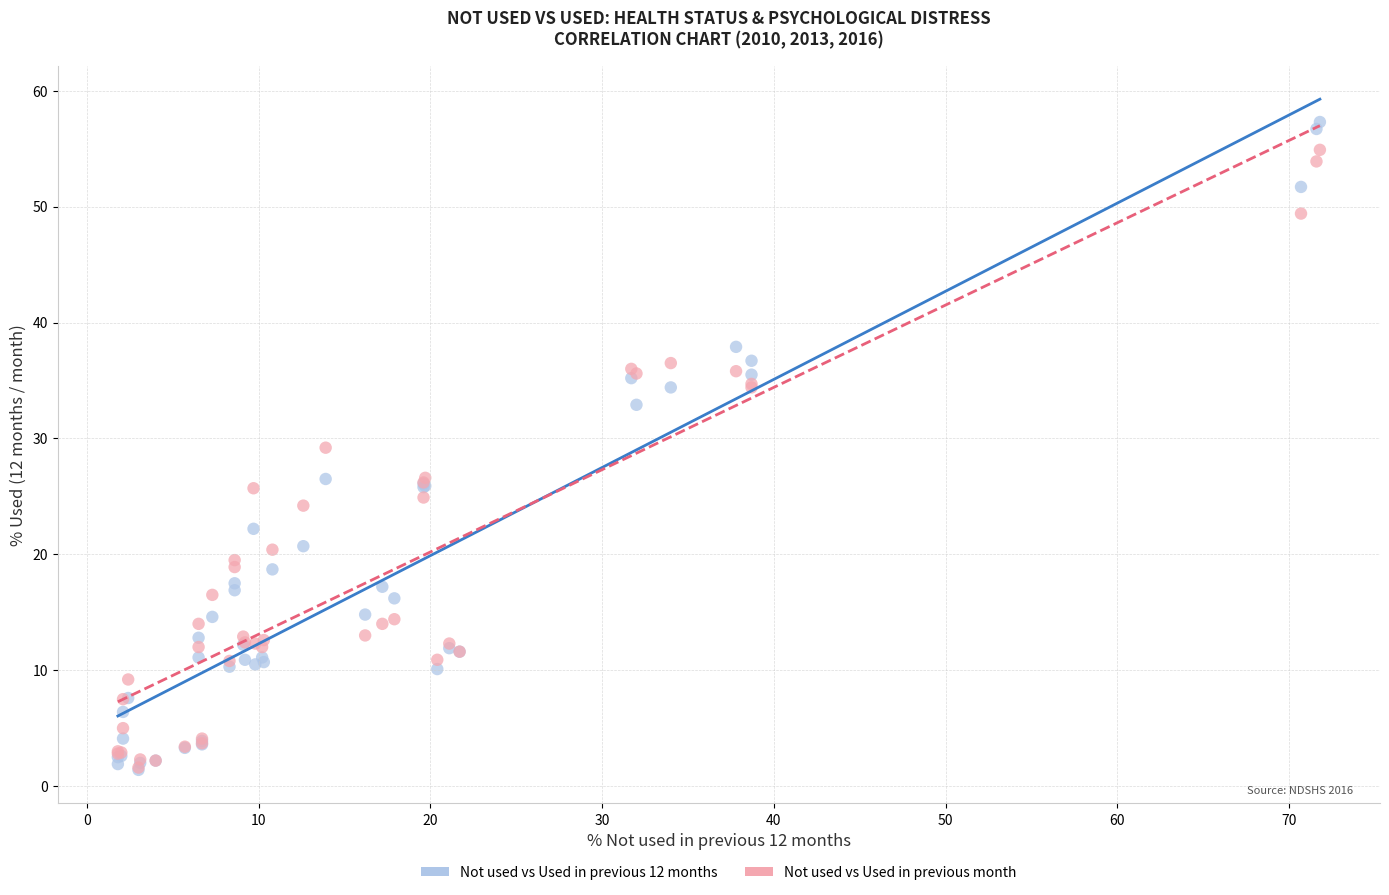

Which series has the largest Y range (max minus min)?

Not used vs Used in previous 12 months